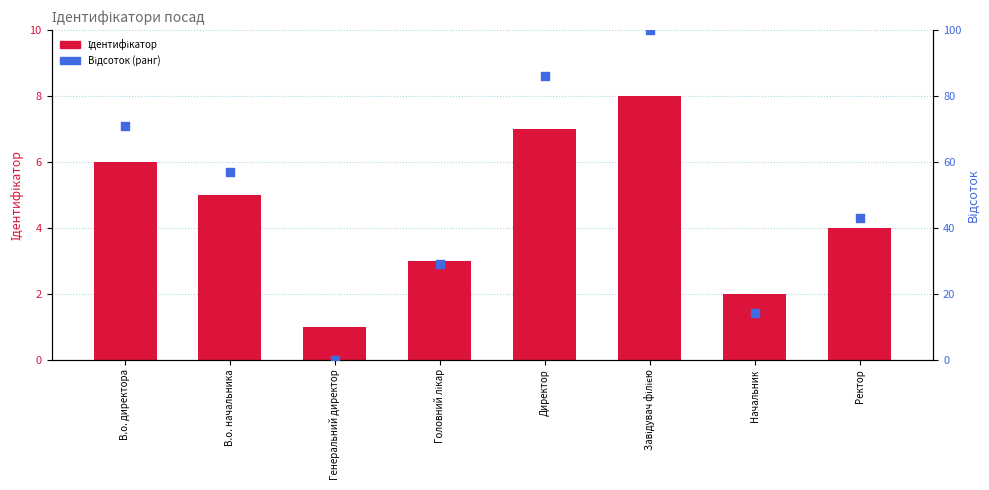

What is the total value across all series at Начальник?

16